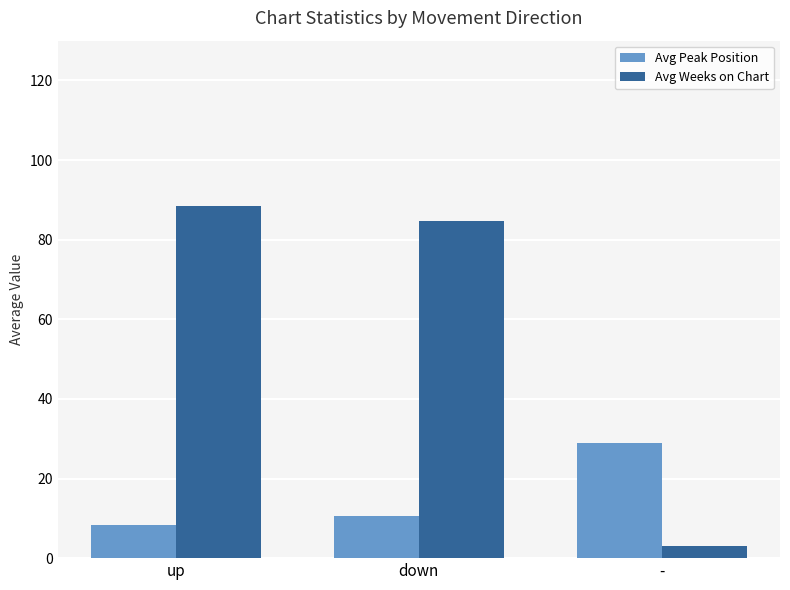

What is the label of the 3rd bar from the right?

up